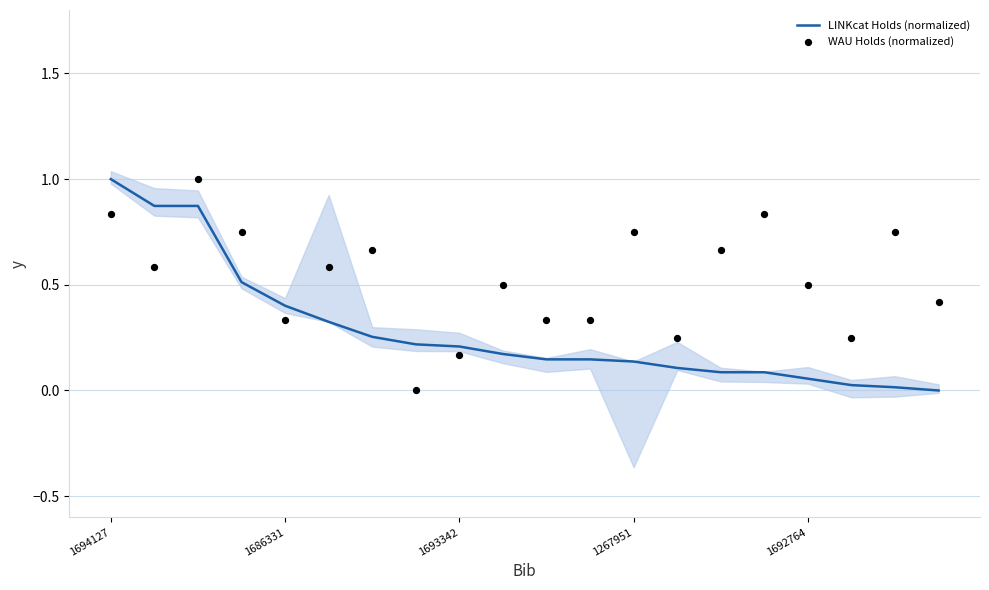

At how many categories does at least one series exceed 0?

20